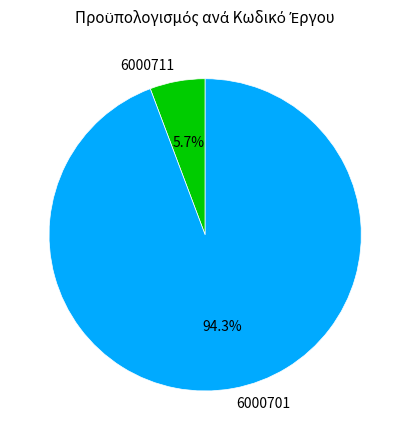

What is the ratio of the value at 6000701 to the value at 6000711?

16.5